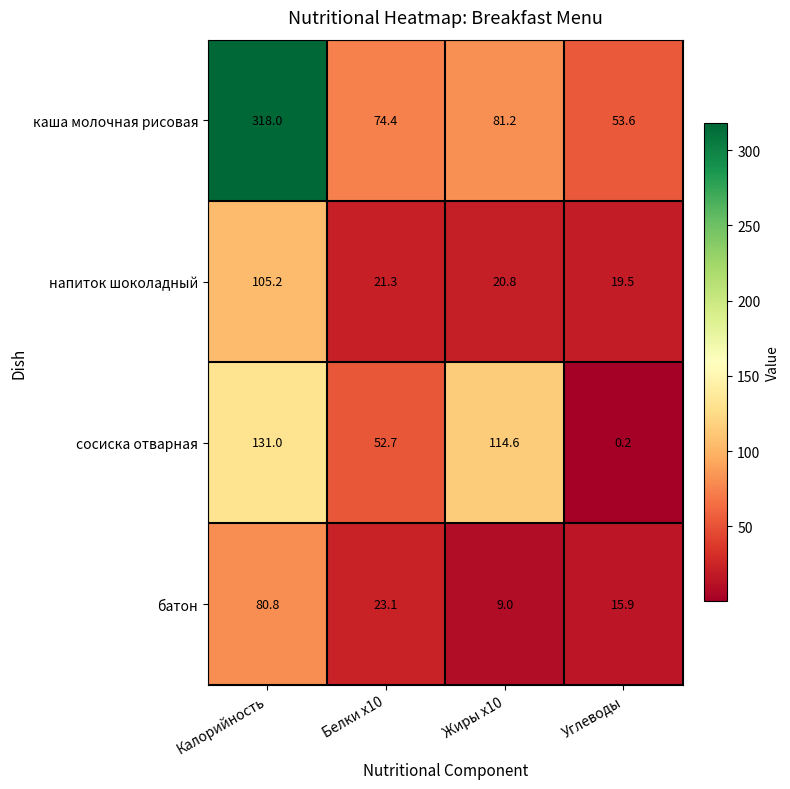

What is the sum of all напиток шоколадный values?

166.8